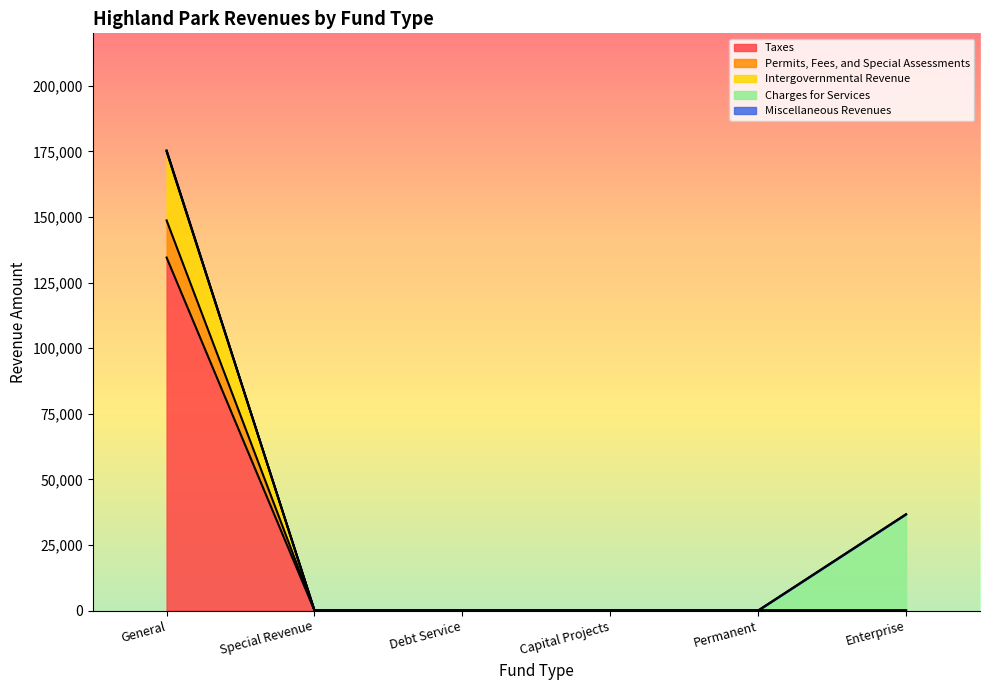

True or false: Miscellaneous Revenues has more than 2 interior local peaks.

False